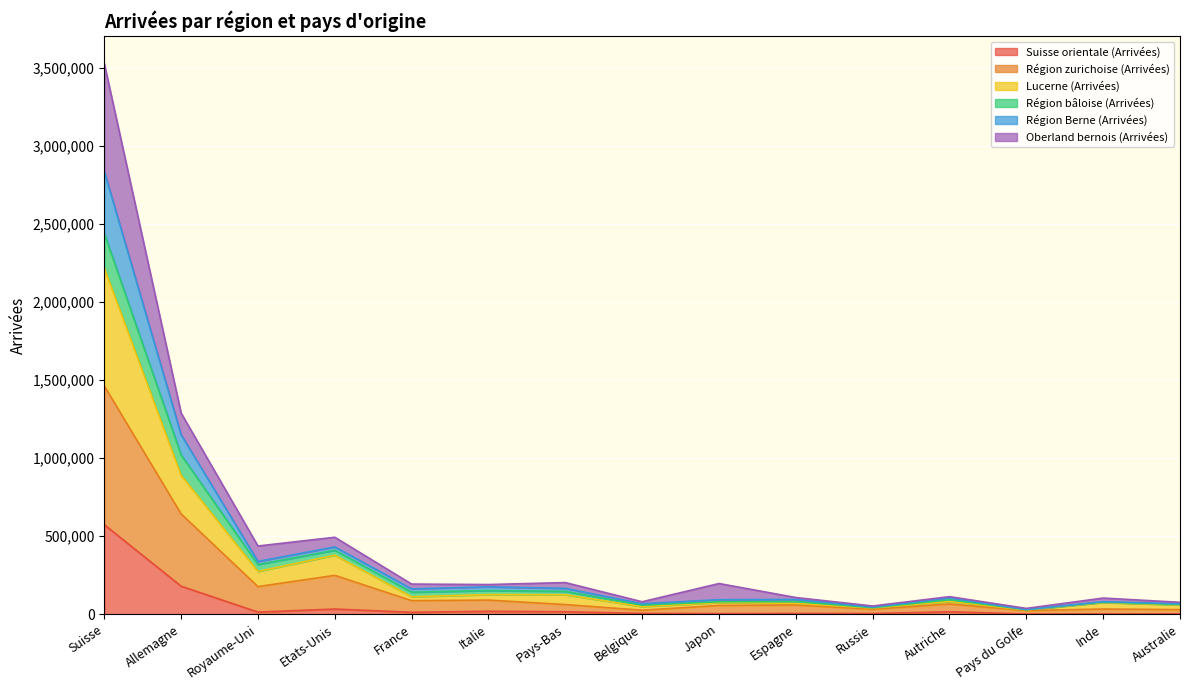

Which category has the highest value in the Suisse orientale (Arrivées) series?

Suisse